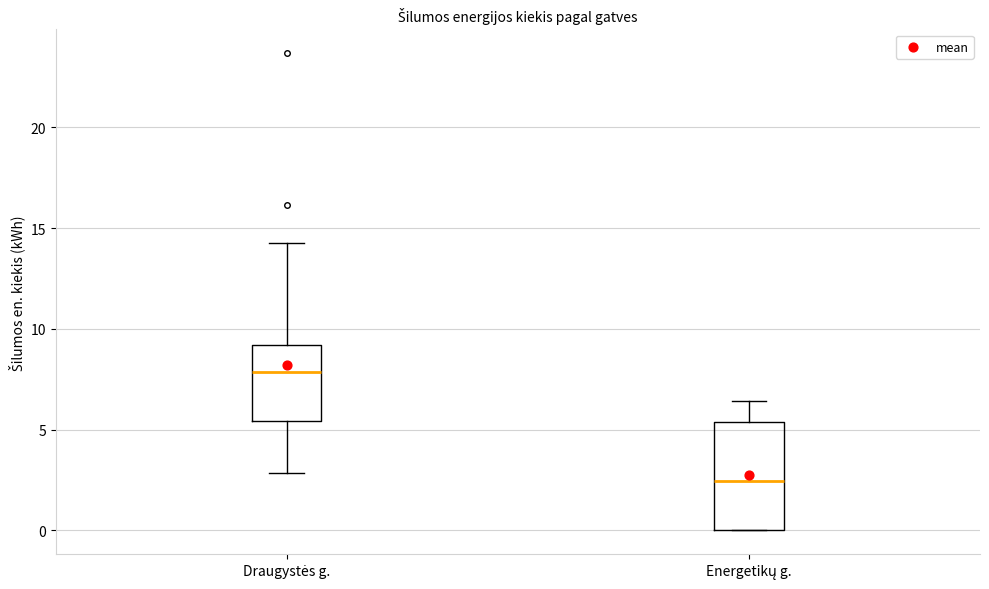

Which box has the lowest median line?

Energetikų g.